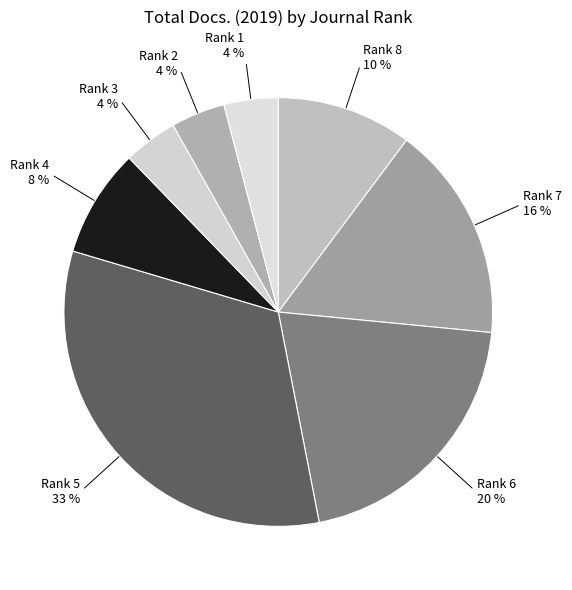

To the nearest percent, what is the difference between the largest and smallest slice percentages?

29%